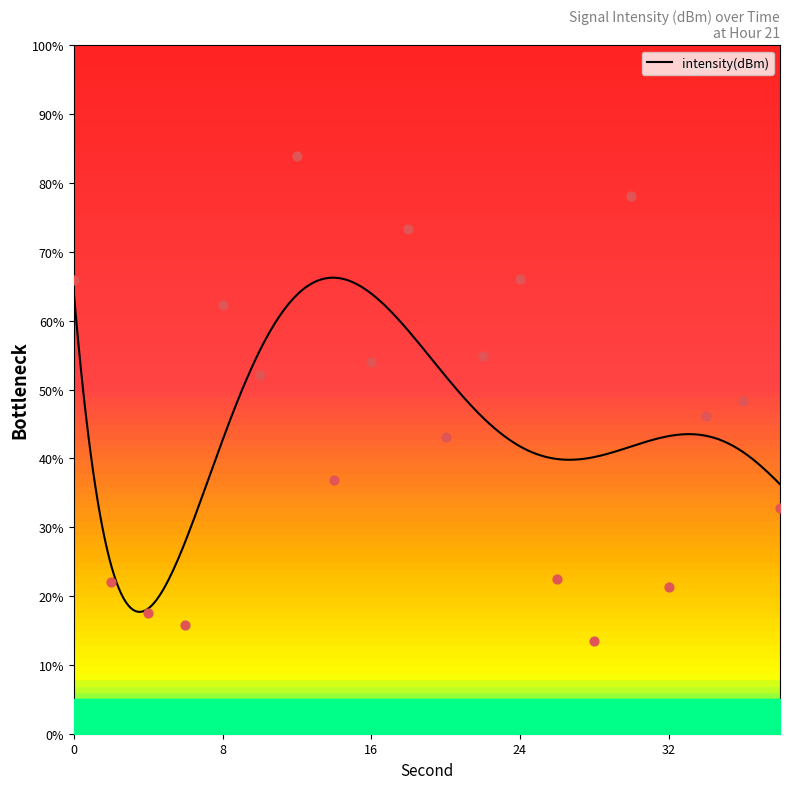

Which has a higher value, 20 or 38?

20